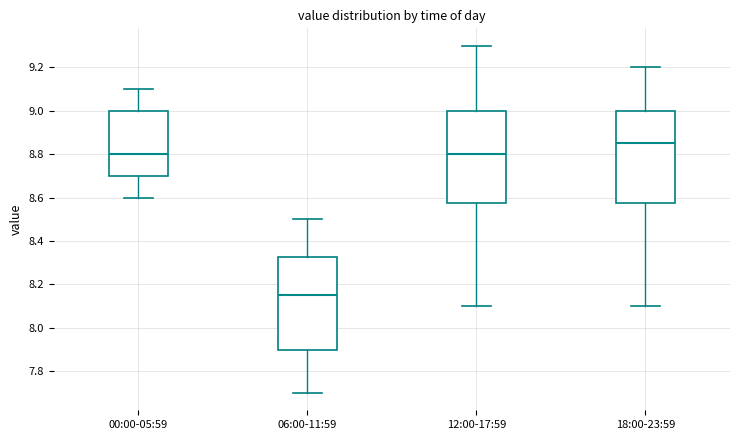

Reading left to right, transcribe this box plot: for each box, give where its median line is, the range the box spans, and where its two whiskers end, as read against the y-axis. The values are not printed on the chart, so give them approximately, as read against the axis.

00:00-05:59: median 8.80, box 8.70 to 9.00, whiskers 8.60 to 9.10
06:00-11:59: median 8.16, box 7.90 to 8.32, whiskers 7.70 to 8.50
12:00-17:59: median 8.80, box 8.58 to 9.00, whiskers 8.10 to 9.30
18:00-23:59: median 8.86, box 8.58 to 9.00, whiskers 8.10 to 9.20